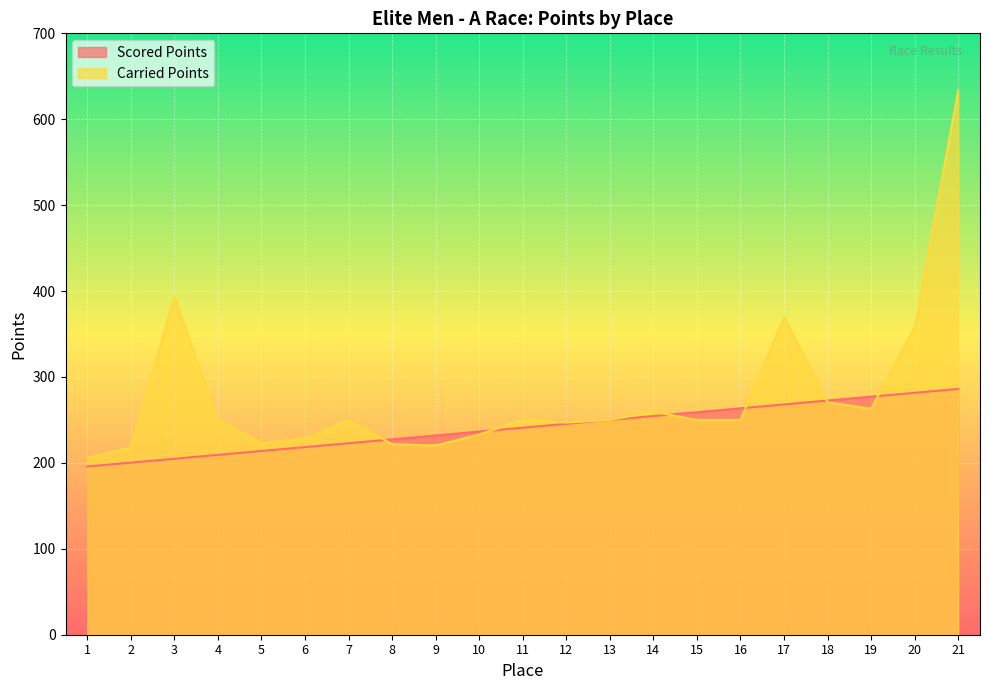

At which category is the sum across all series the highest?

21